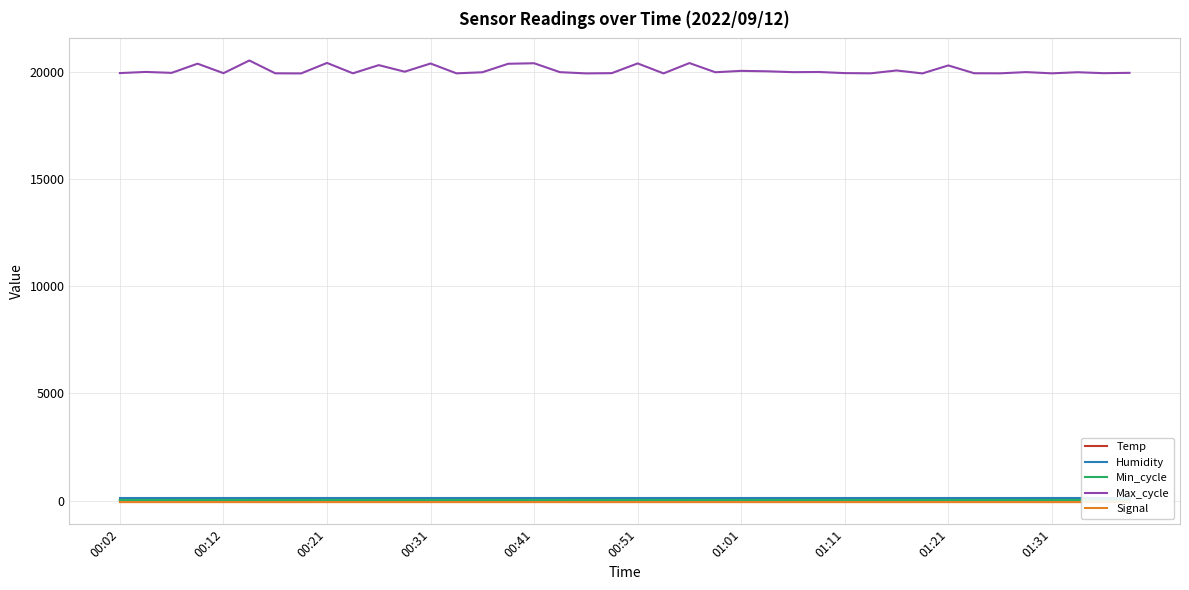

Count the number of categories in the chart.

40